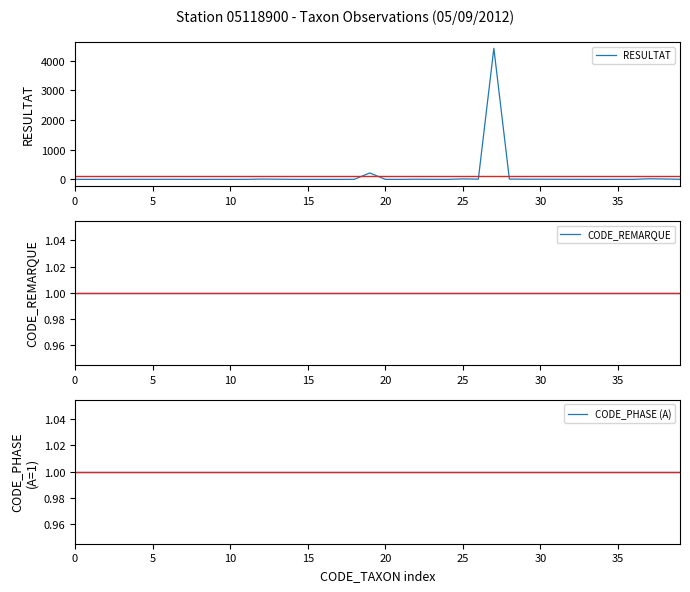

Does the chart display data point markers on the line(s)?

No